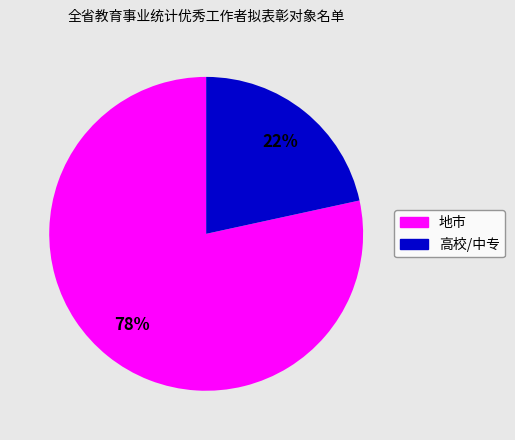

Is 地市 the majority of the pie?

Yes